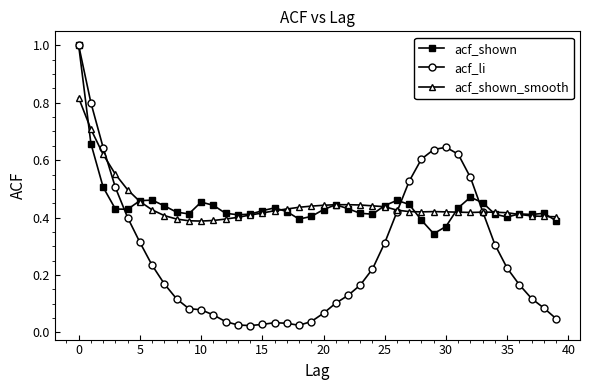

At how many categories does at least one series exceed 0?

40